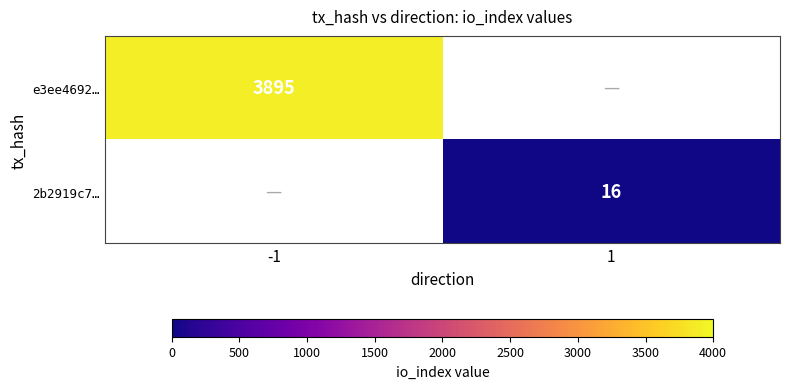

True or false: 2b2919c7… has a value of 10 at 1.

False